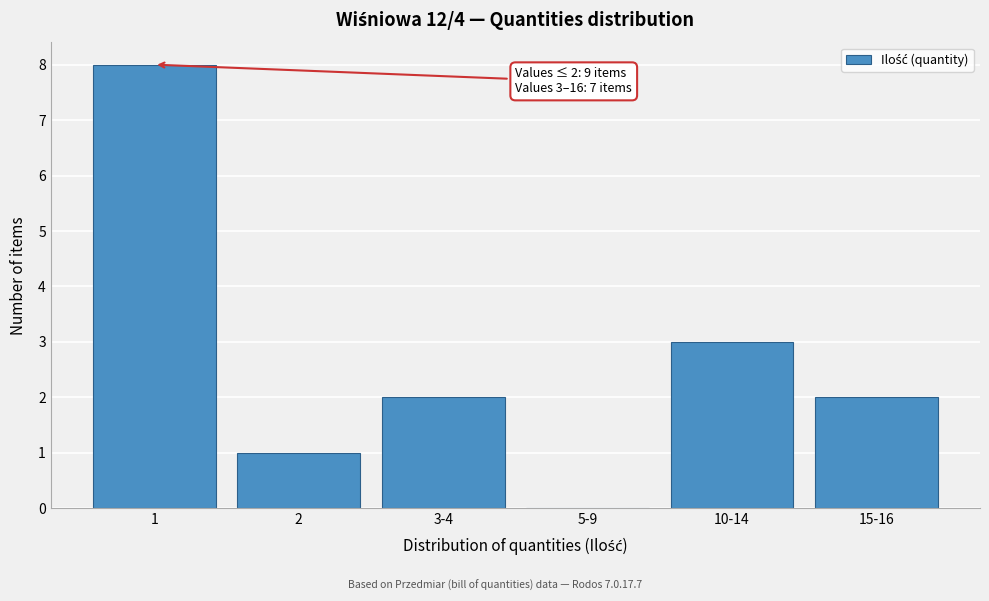

Reading right to left, what are all the values shown in this chart?

15-16=2	10-14=3	5-9=0	3-4=2	2=1	1=8